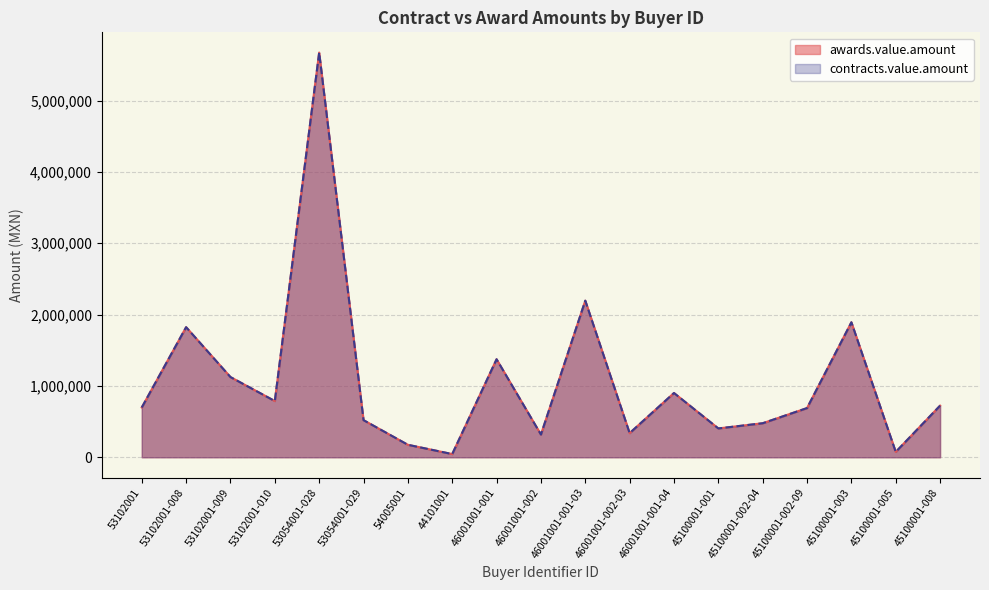

What position from the right is 53102001-008?

18